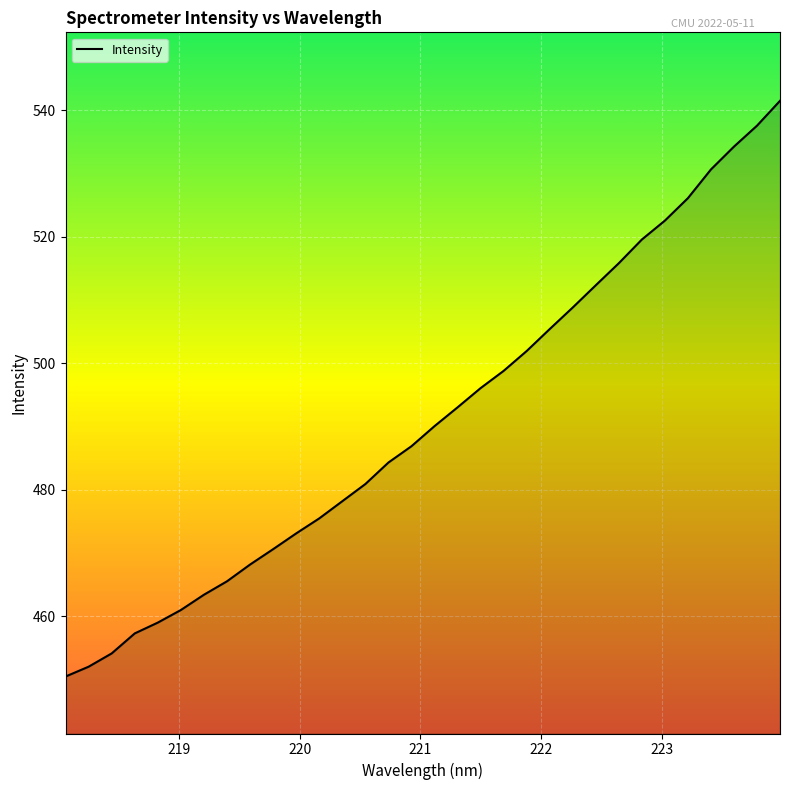

How many categories are shown in the chart?

32